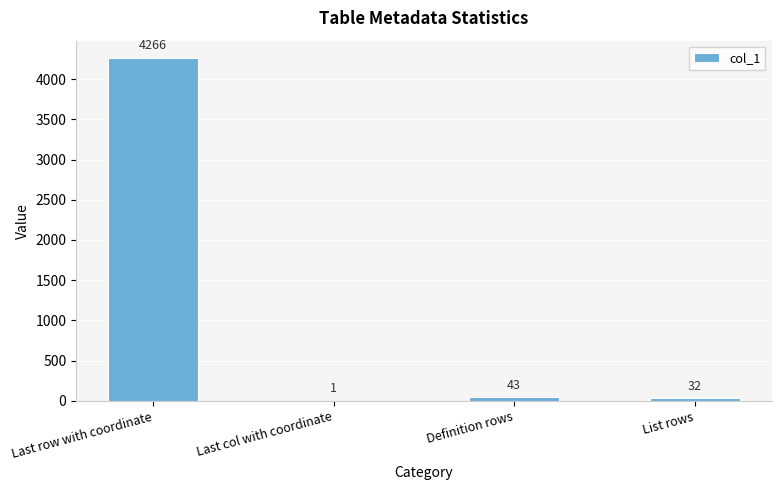

Reading left to right, extract all data points from this chart.

Last row with coordinate=4266	Last col with coordinate=1	Definition rows=43	List rows=32